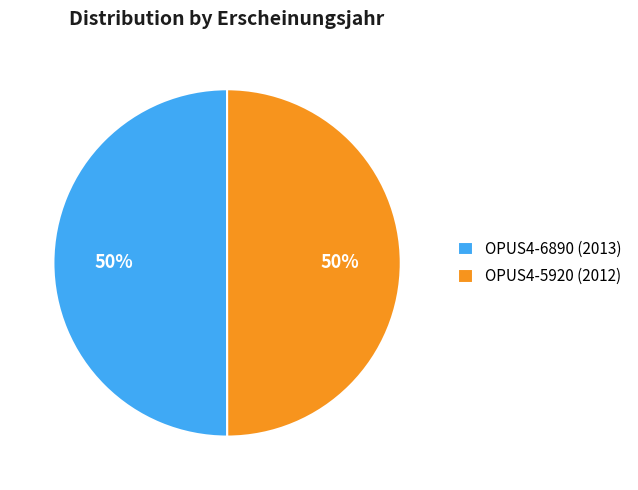

What percentage is the OPUS4-5920 slice, to the nearest percent?

50%